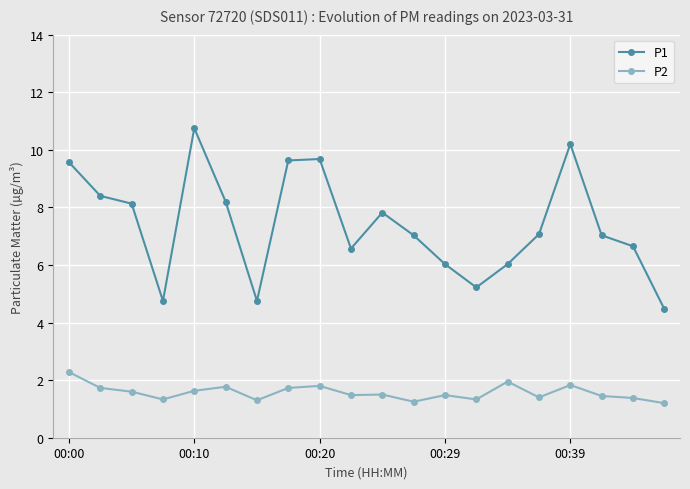

Which series has the largest range (max minus min)?

P1